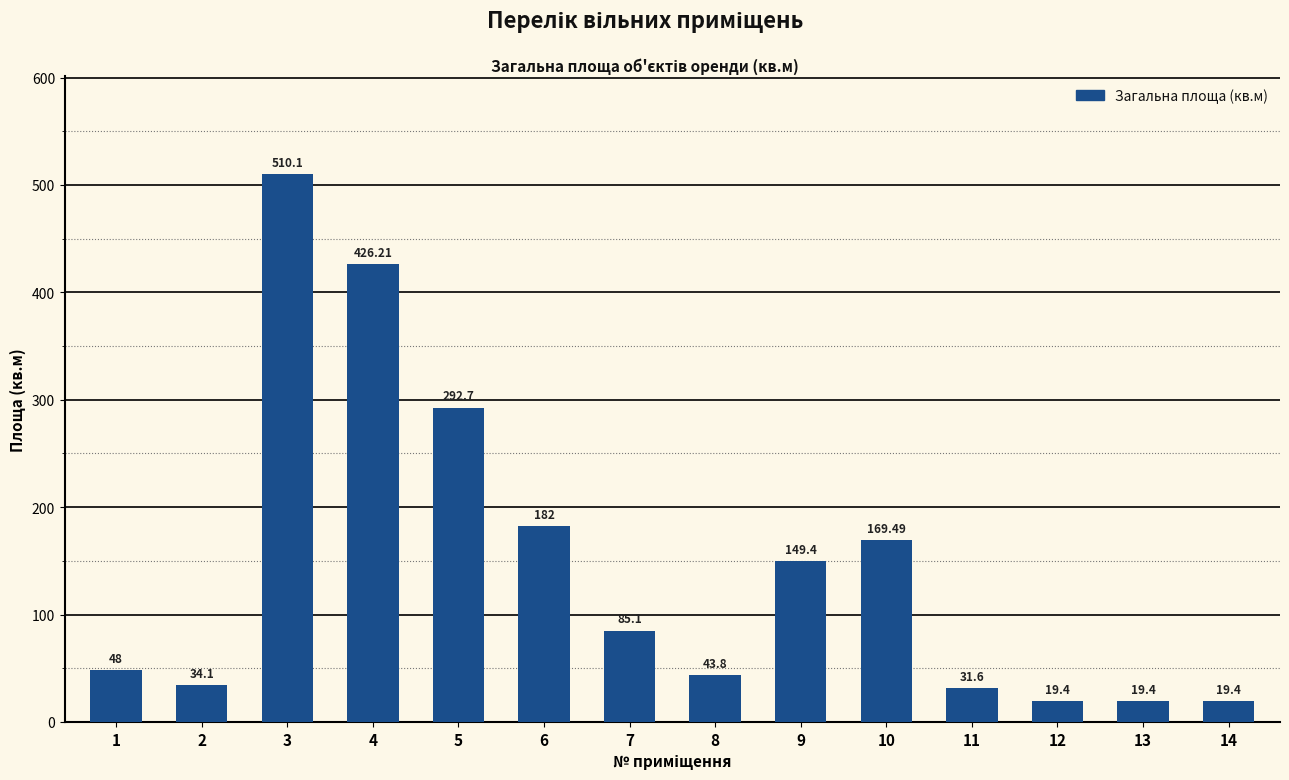

What is the average value?

145.1